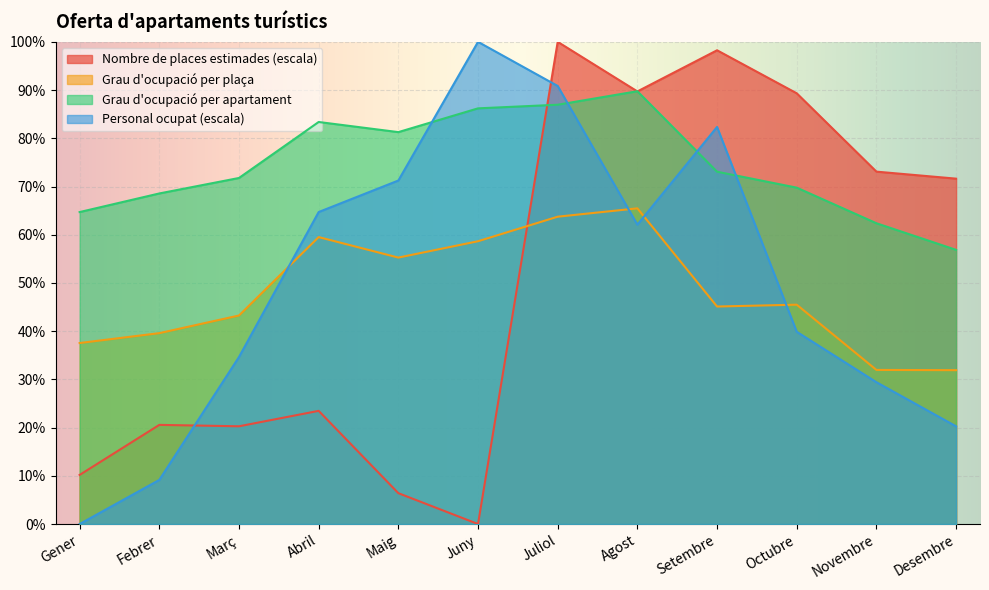

How many data points in Grau d'ocupació per plaça are above 45?

7